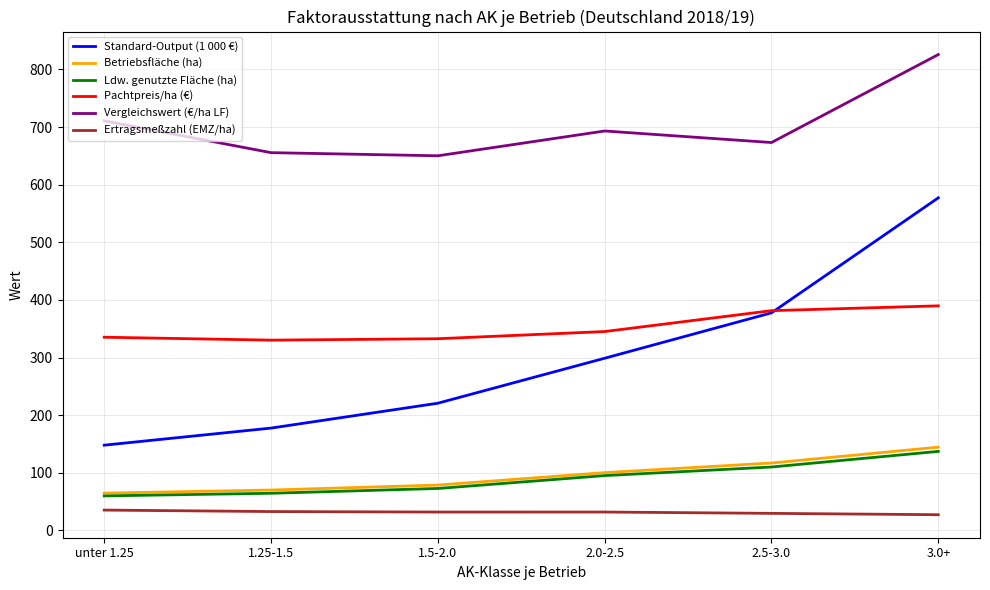

List the labels in order of Standard-Output (1 000 €) value, smallest first.

unter 1.25, 1.25-1.5, 1.5-2.0, 2.0-2.5, 2.5-3.0, 3.0+